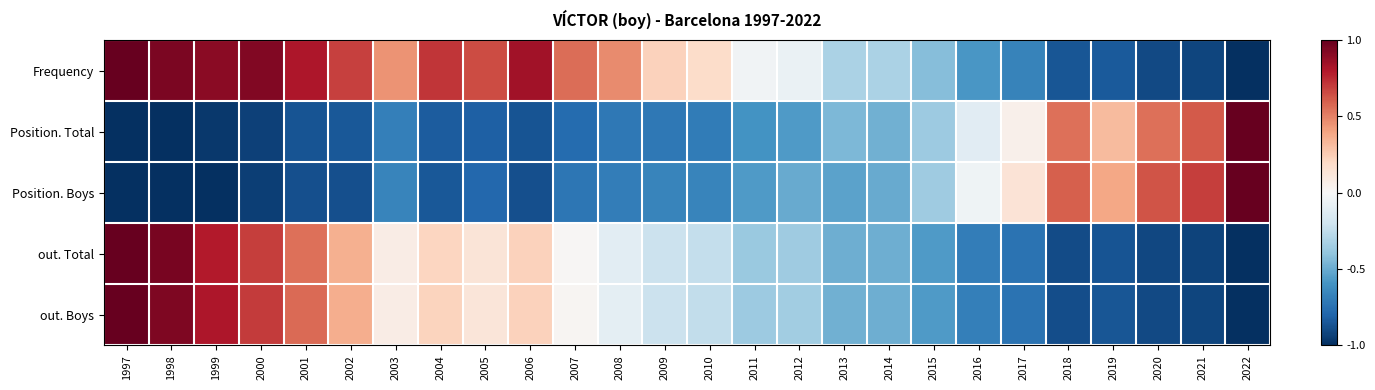

Reading right to left, extract all data points from this chart.

Frequency: 2022=-1.0	2021=-0.9	2020=-0.9	2019=-0.8	2018=-0.9	2017=-0.7	2016=-0.6	2015=-0.4	2014=-0.3	2013=-0.3	2012=-0.1	2011=-0.0	2010=0.2	2009=0.2	2008=0.5	2007=0.6	2006=0.8	2005=0.7	2004=0.7	2003=0.4	2002=0.7	2001=0.8	2000=0.9	1999=0.9	1998=0.9	1997=1.0
Position. Total: 2022=1.0	2021=0.6	2020=0.6	2019=0.3	2018=0.6	2017=0.1	2016=-0.1	2015=-0.4	2014=-0.5	2013=-0.4	2012=-0.6	2011=-0.6	2010=-0.7	2009=-0.7	2008=-0.7	2007=-0.8	2006=-0.9	2005=-0.8	2004=-0.8	2003=-0.7	2002=-0.8	2001=-0.9	2000=-0.9	1999=-1.0	1998=-1.0	1997=-1.0
Position. Boys: 2022=1.0	2021=0.7	2020=0.6	2019=0.4	2018=0.6	2017=0.1	2016=-0.0	2015=-0.4	2014=-0.5	2013=-0.5	2012=-0.5	2011=-0.6	2010=-0.7	2009=-0.7	2008=-0.7	2007=-0.7	2006=-0.9	2005=-0.8	2004=-0.8	2003=-0.7	2002=-0.9	2001=-0.9	2000=-0.9	1999=-1.0	1998=-1.0	1997=-1.0
out. Total: 2022=-1.0	2021=-0.9	2020=-0.9	2019=-0.9	2018=-0.9	2017=-0.7	2016=-0.7	2015=-0.6	2014=-0.5	2013=-0.5	2012=-0.4	2011=-0.4	2010=-0.2	2009=-0.2	2008=-0.1	2007=0.0	2006=0.2	2005=0.1	2004=0.2	2003=0.1	2002=0.4	2001=0.6	2000=0.7	1999=0.8	1998=1.0	1997=1.0
out. Boys: 2022=-1.0	2021=-0.9	2020=-0.9	2019=-0.9	2018=-0.9	2017=-0.7	2016=-0.7	2015=-0.6	2014=-0.5	2013=-0.5	2012=-0.3	2011=-0.4	2010=-0.2	2009=-0.2	2008=-0.1	2007=0.0	2006=0.2	2005=0.1	2004=0.2	2003=0.1	2002=0.4	2001=0.6	2000=0.7	1999=0.8	1998=0.9	1997=1.0